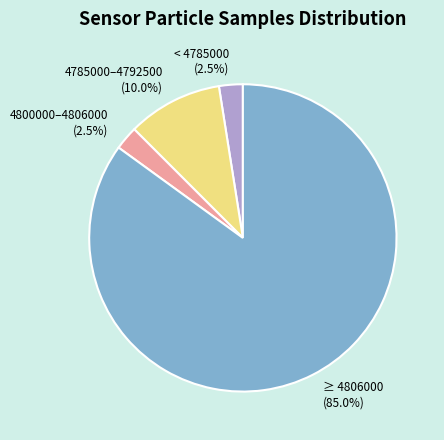

Count the number of slices in the pie.

4